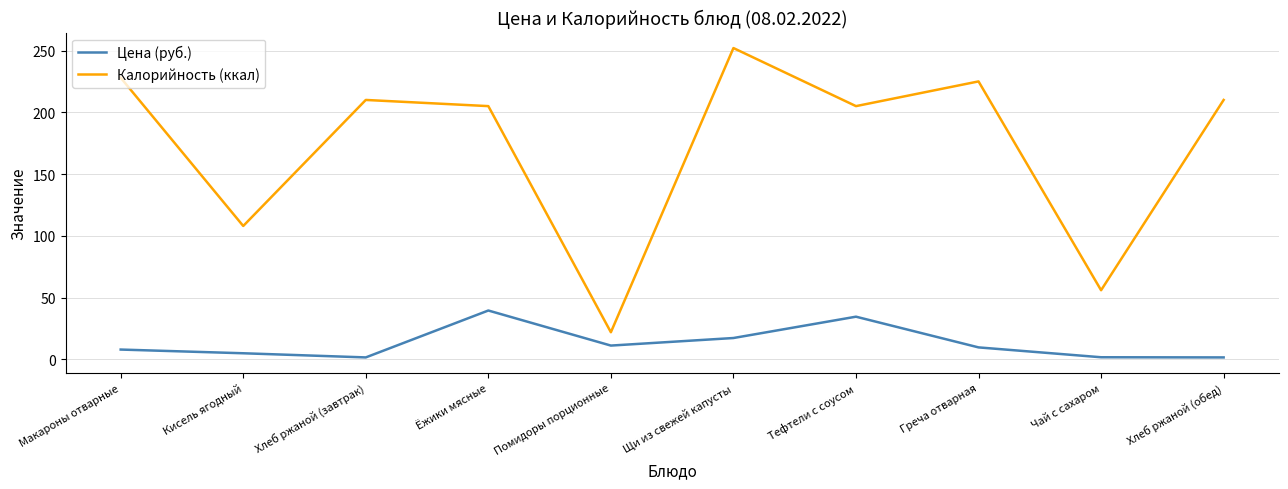

The value of Калорийность (ккал) at Чай с сахаром is 56.0. True or false?

True